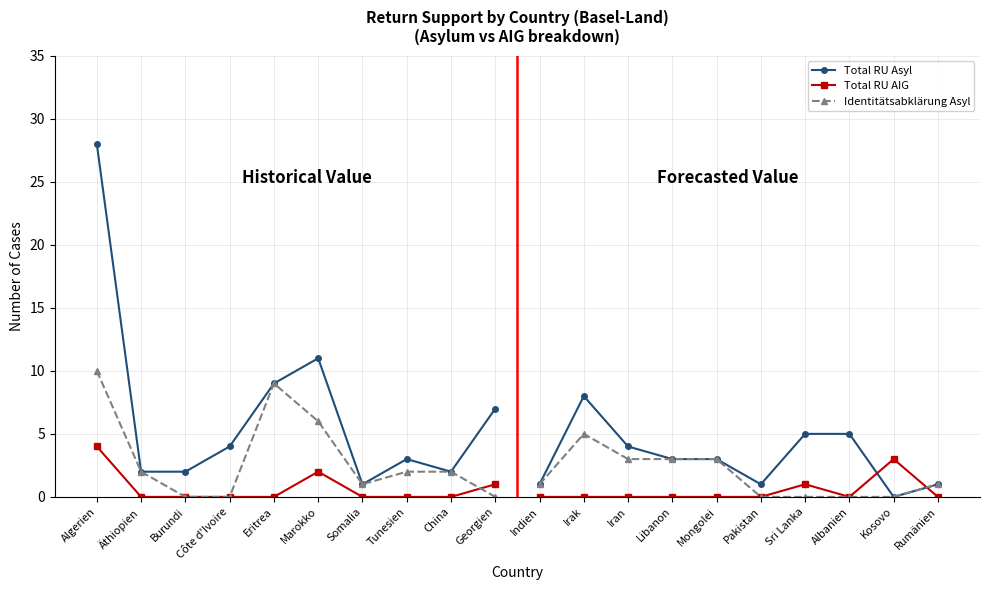

How many values in the Total RU Asyl series exceed 4?

4